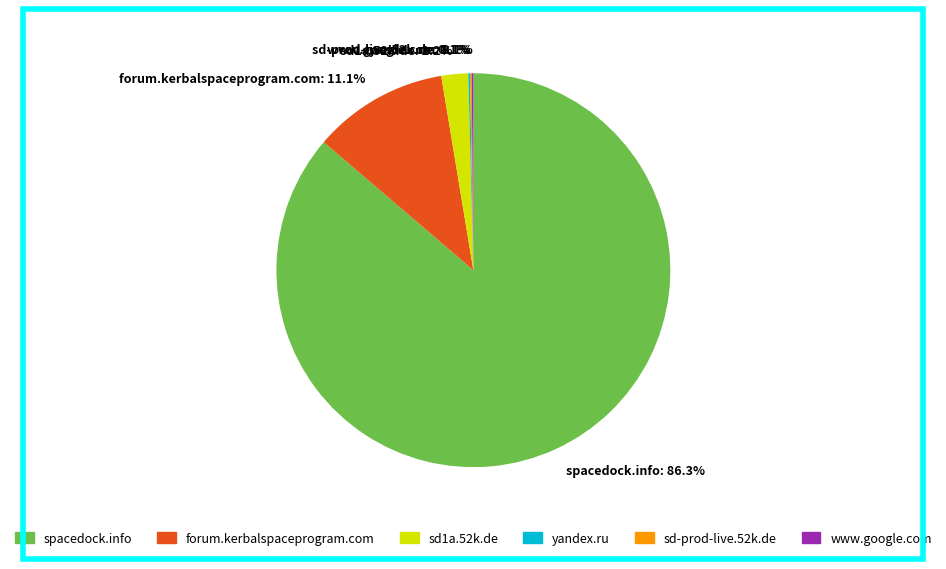

What is the largest slice in the pie chart?

spacedock.info